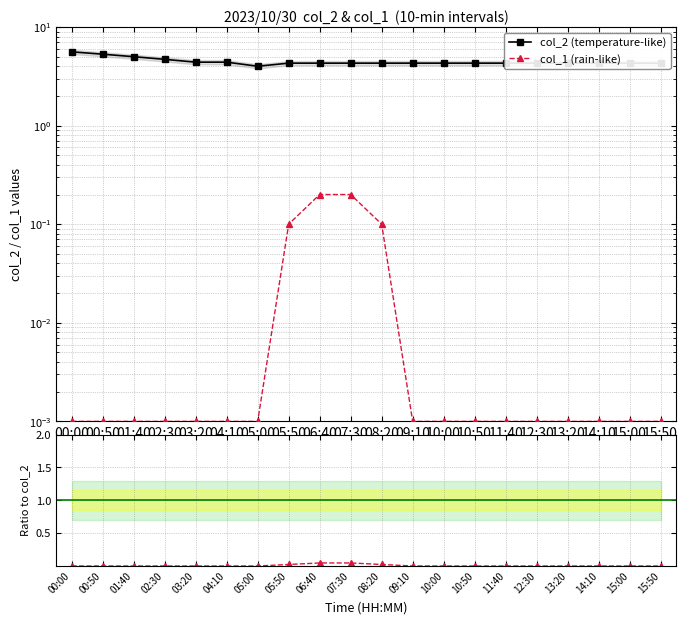

True or false: col_1 / col_2 has a value of 0.0 at 05:50.

True